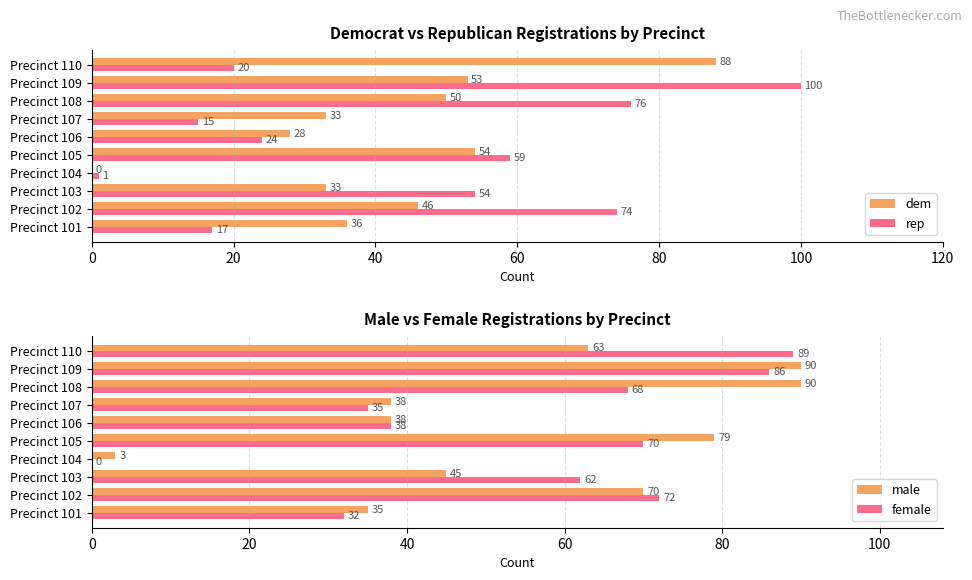

Is it true that female equals 40 at Precinct 105?

False